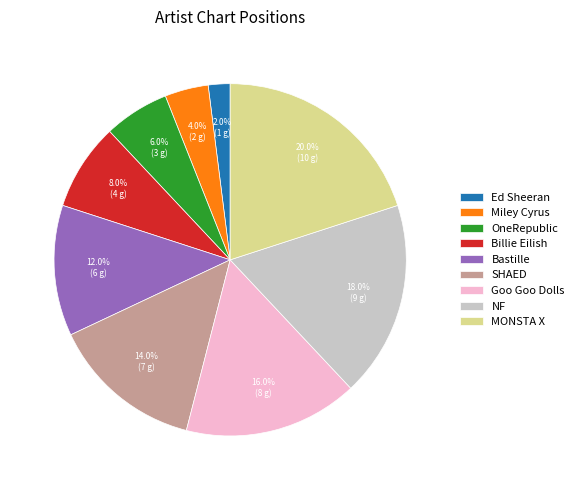

Does any single category account for the majority?

No